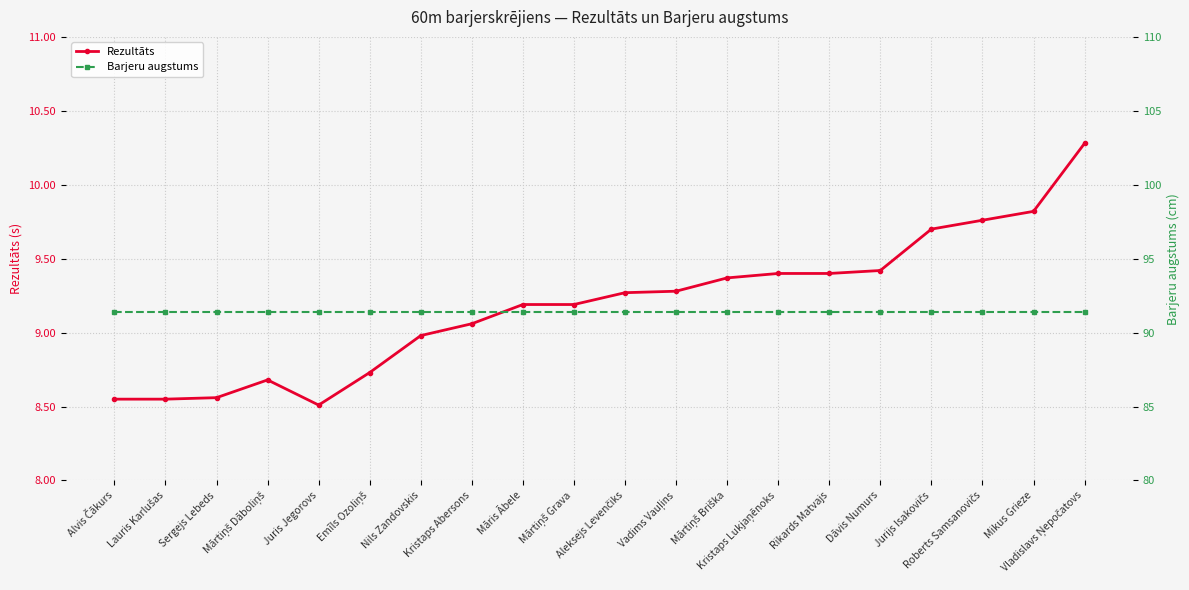

The Barjeru augstums series shows 140.1 at Mārtiņš Grava. True or false?

False